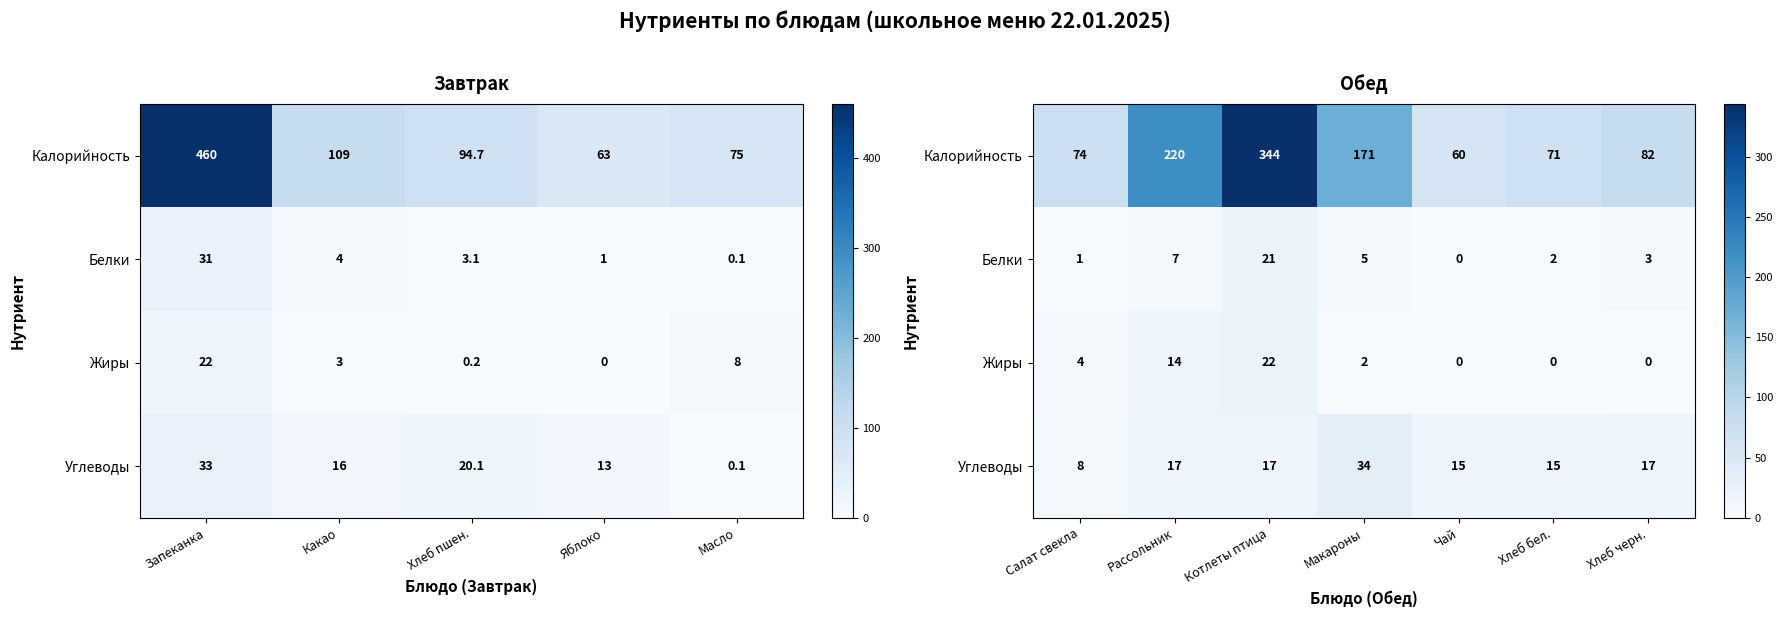

At how many categories does at least one series exceed 166?

3